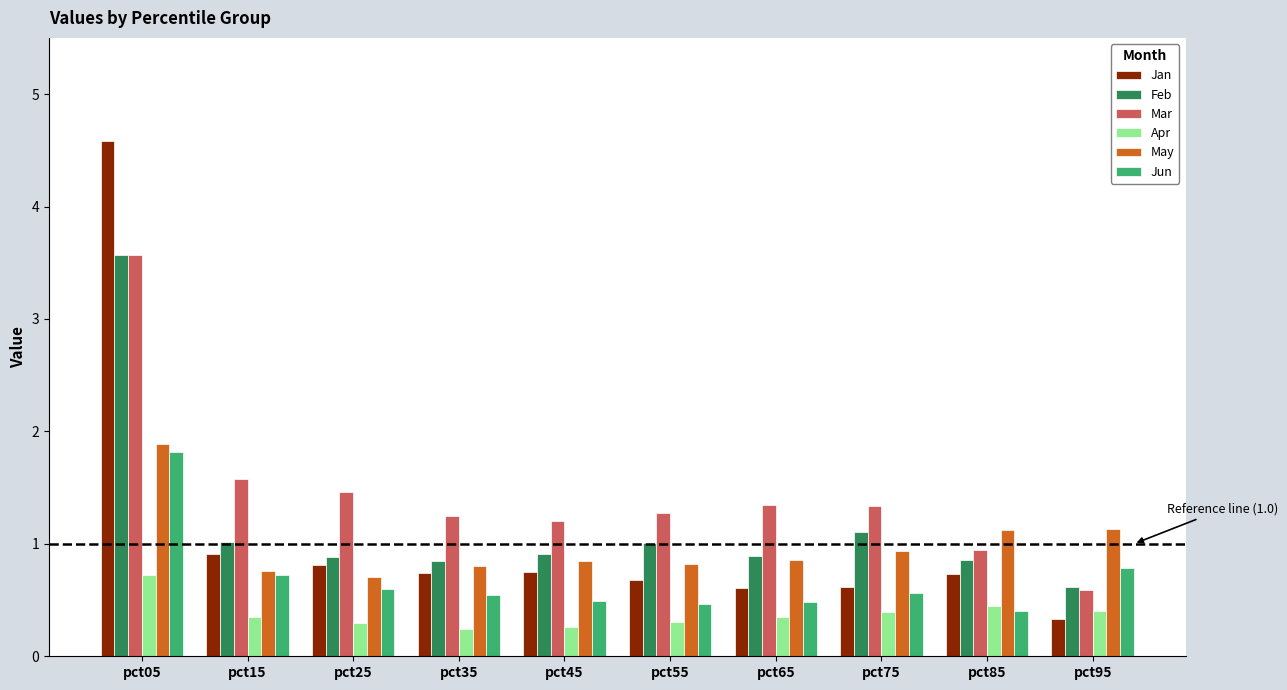

At which category does the chart reach its peak across all series?

pct05